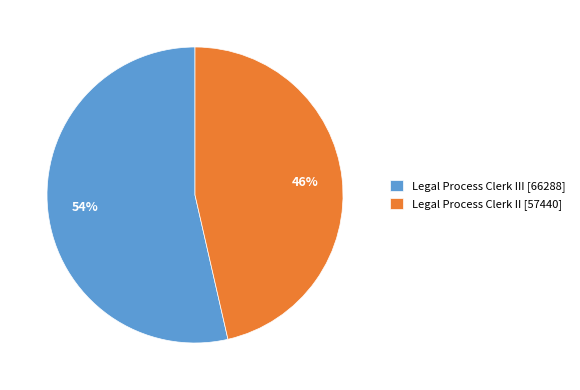

What is the largest slice in the pie chart?

Legal Process Clerk III [66288]